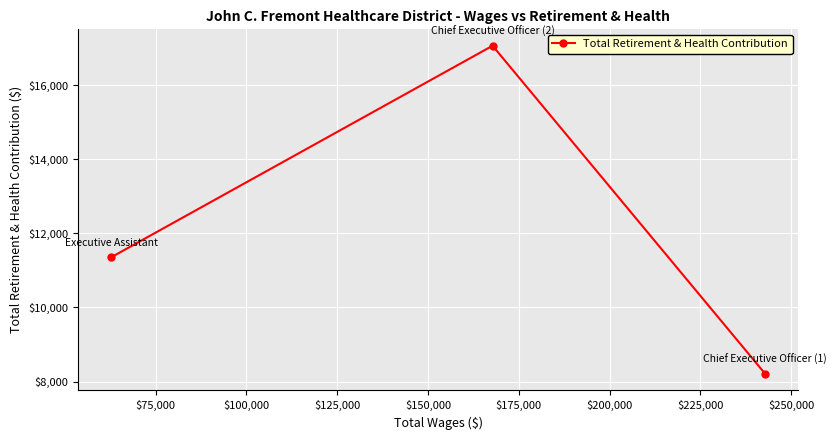

What is the difference between the maximum and minimum values?

8864